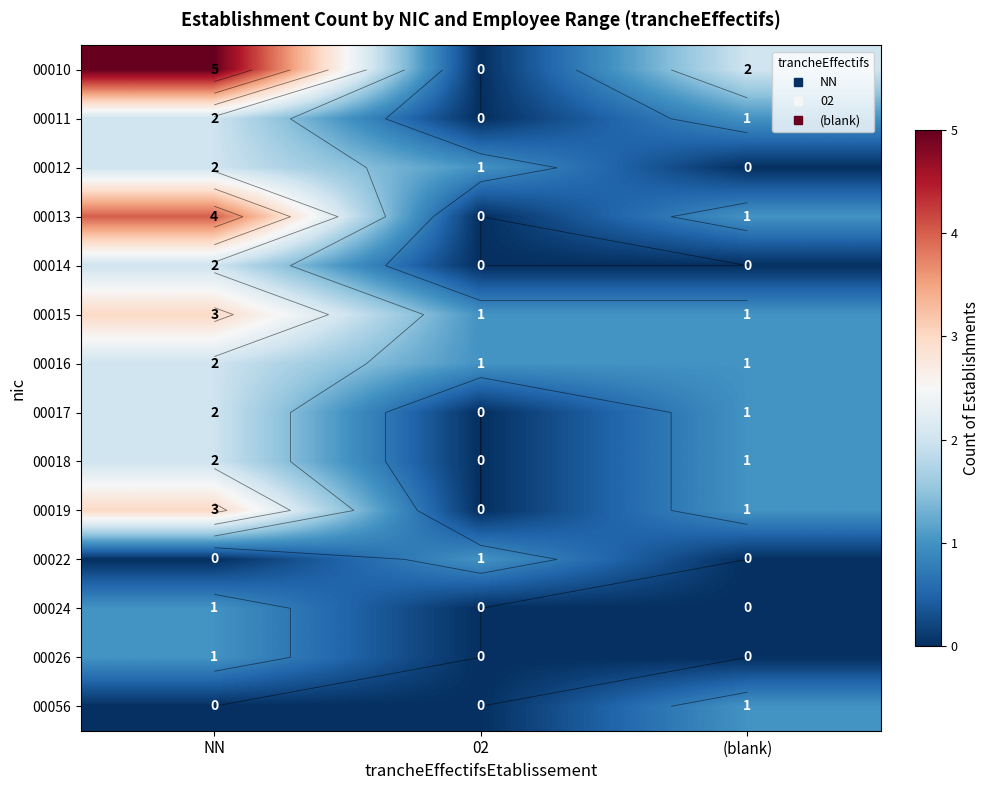

What is the difference between the maximum and minimum values in the 00019 series?

3